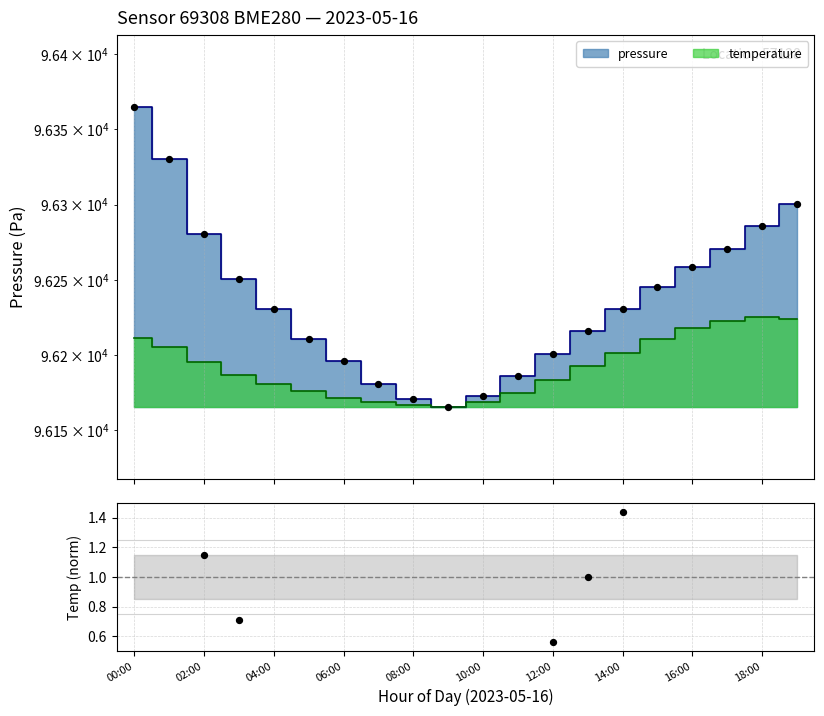

Between 15 and 02:00, which is larger?

15